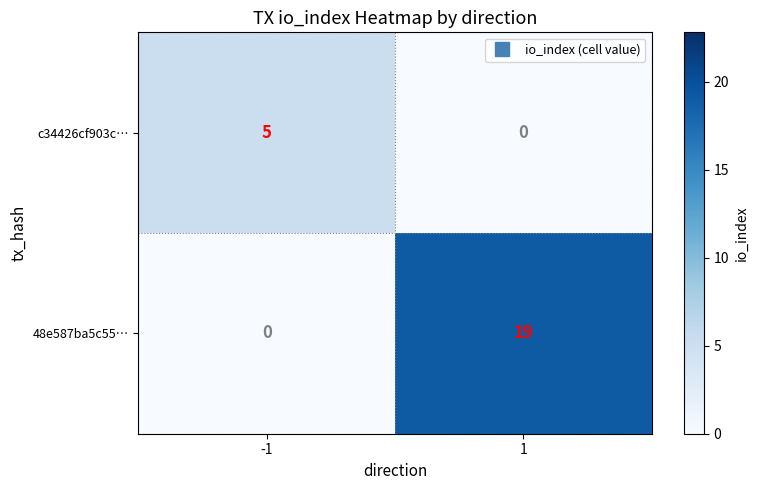

True or false: c34426cf903c… has a value of 3 at 1.

False